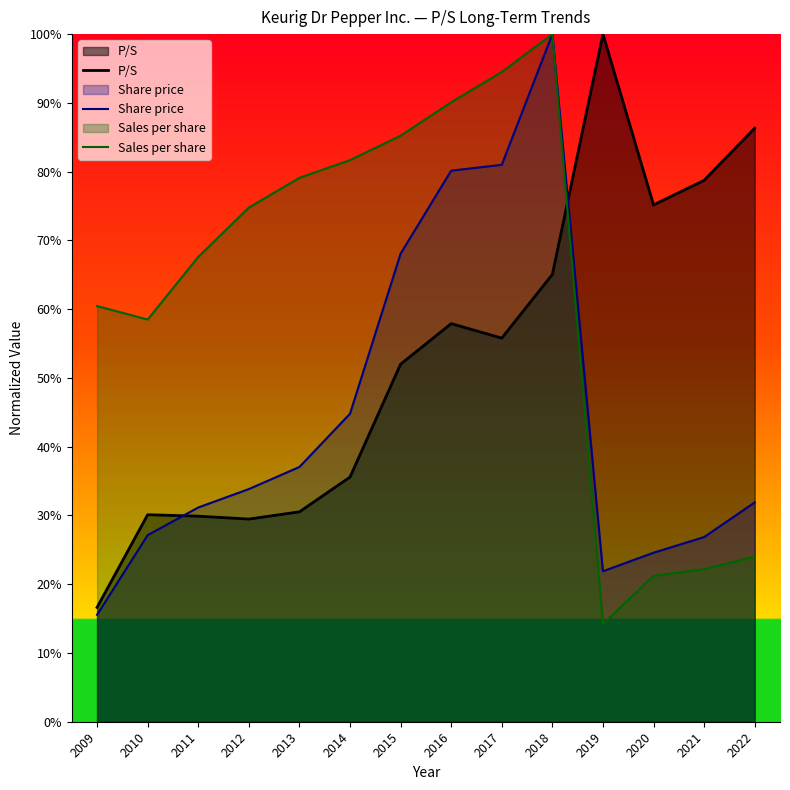

What are all the series names shown in the legend?

P/S, Share price, Sales per share